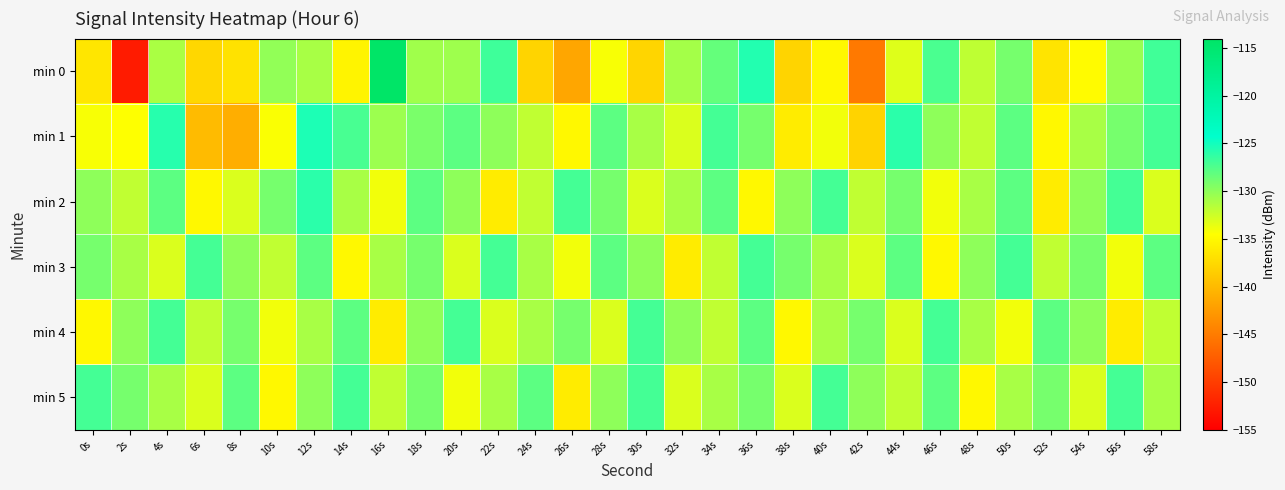

What is the total value across all series at 54s?

-787.8